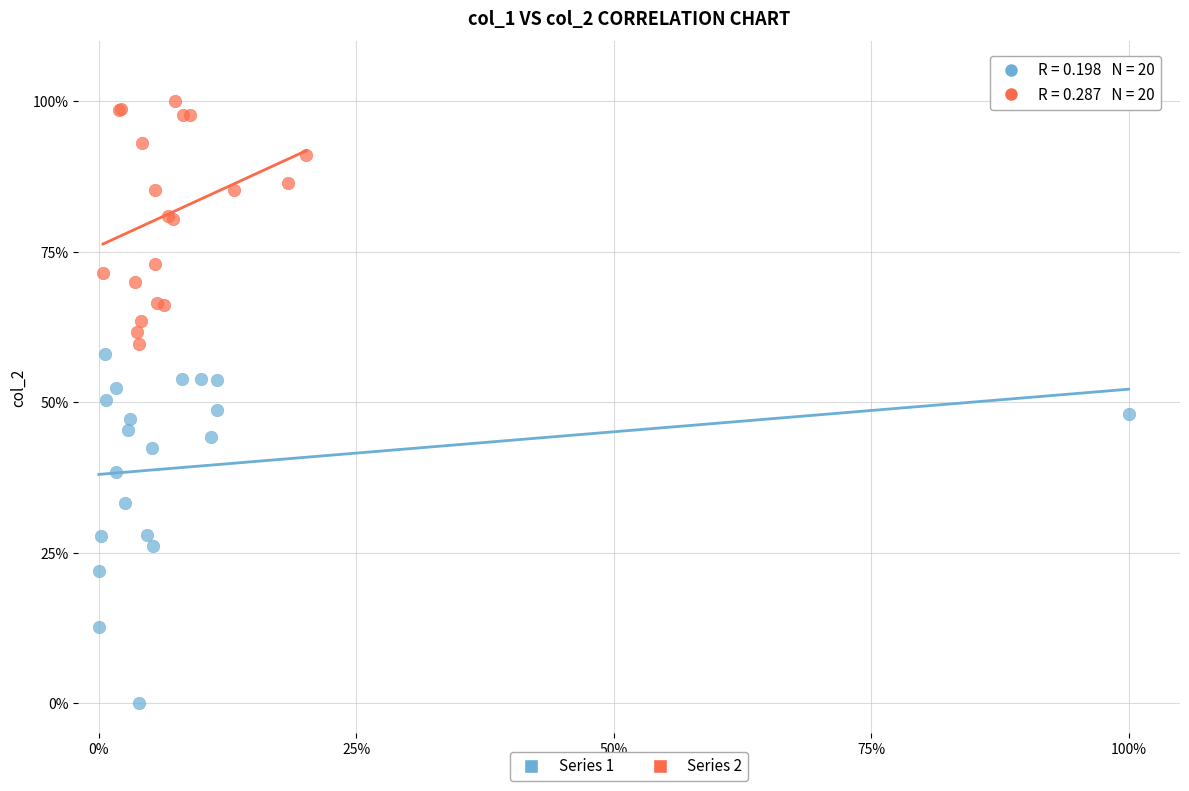

What are all the series names shown in the legend?

Series 1, Series 2